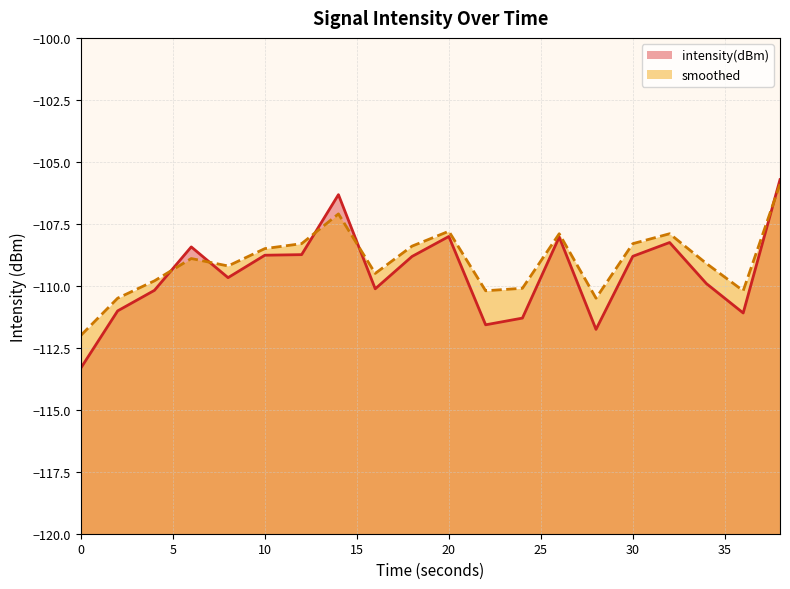

List the labels in order of intensity(dBm) value, largest first.

38, 14, 20, 26, 32, 6, 12, 10, 30, 18, 8, 34, 16, 4, 2, 36, 24, 22, 28, 0